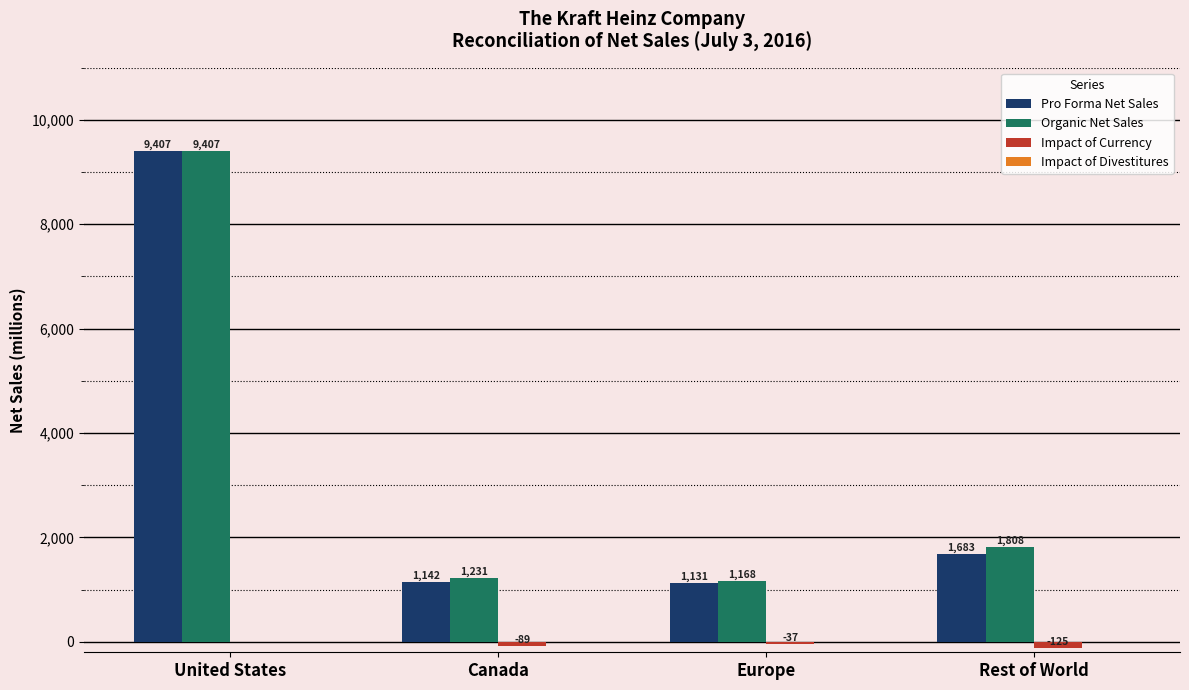

Count the number of data series in this chart.

3